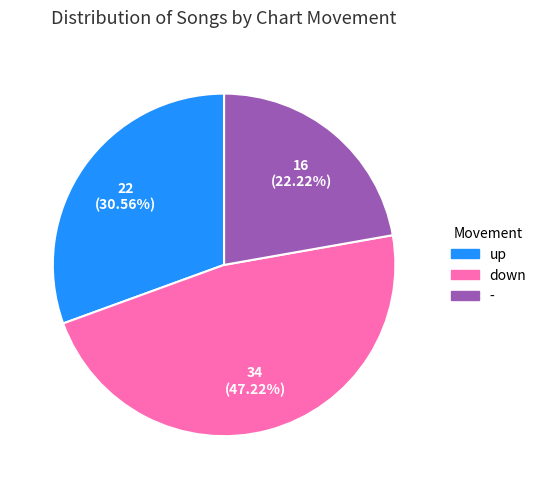

Combined, do - and up account for over 50%?

Yes